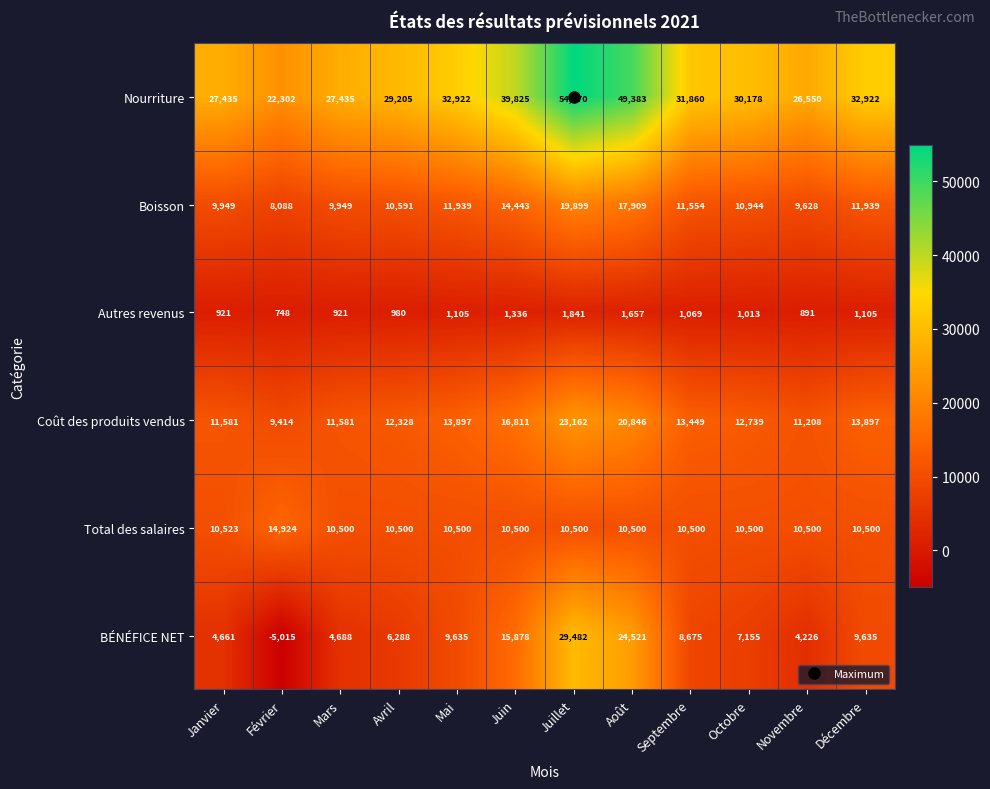

Rank the series at Mai from highest to lowest value.

Nourriture, Coût des produits vendus, Boisson, Total des salaires, BÉNÉFICE NET, Autres revenus